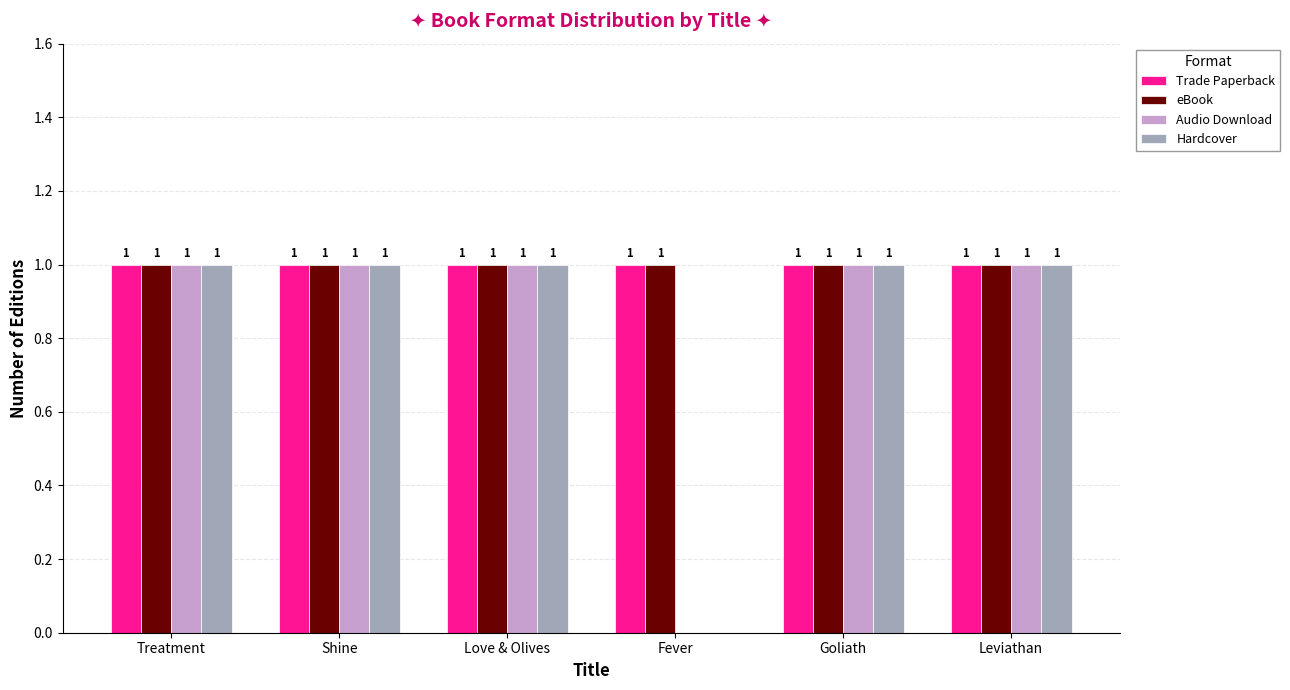

Reading right to left, what are all the values shown in this chart?

Trade Paperback: Leviathan=1	Goliath=1	Fever=1	Love & Olives=1	Shine=1	Treatment=1
eBook: Leviathan=1	Goliath=1	Fever=1	Love & Olives=1	Shine=1	Treatment=1
Audio Download: Leviathan=1	Goliath=1	Fever=0	Love & Olives=1	Shine=1	Treatment=1
Hardcover: Leviathan=1	Goliath=1	Fever=0	Love & Olives=1	Shine=1	Treatment=1